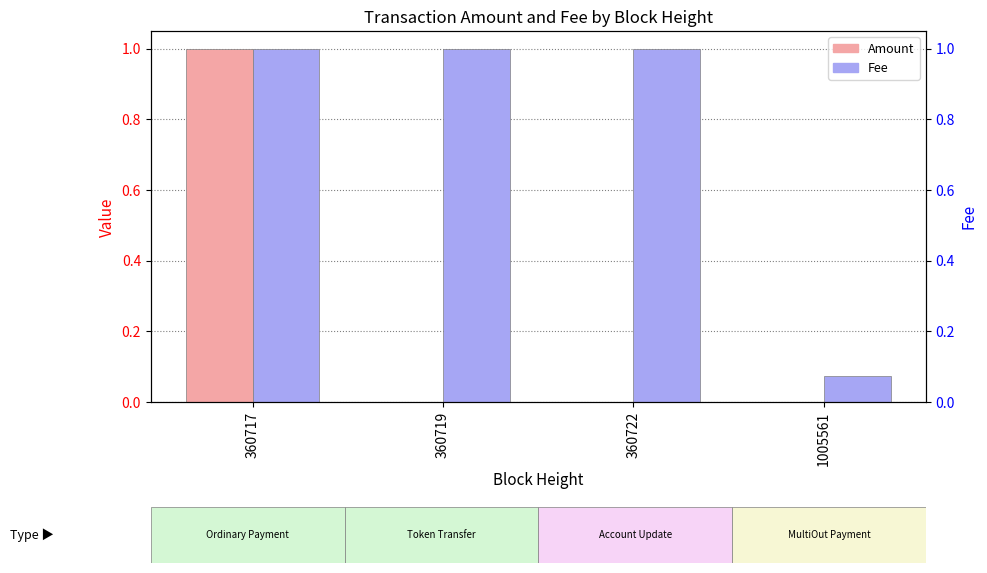

What are all the series names shown in the legend?

Amount, Fee